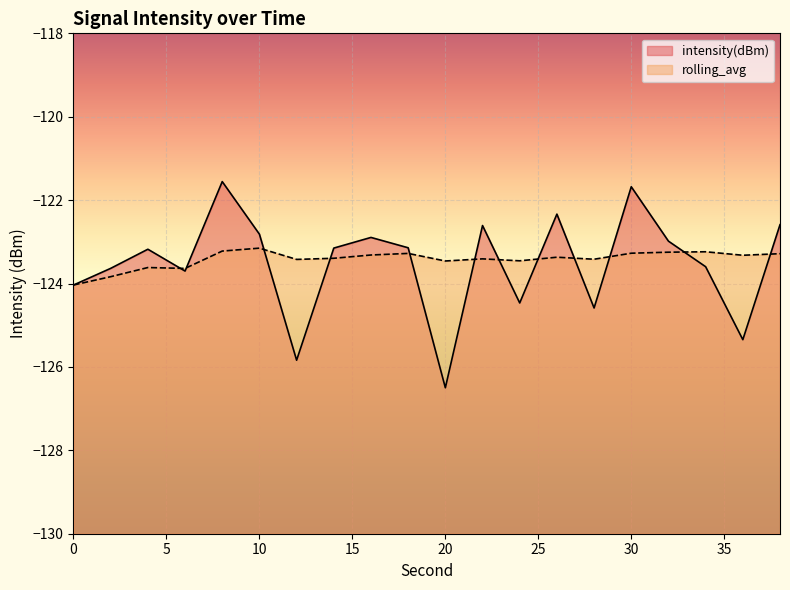

What is the value of the rolling_avg point at the 7th from the left?

-123.4